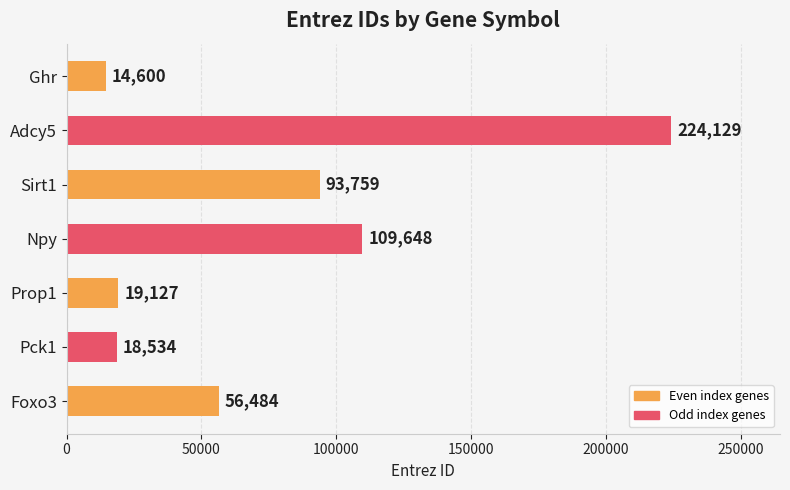

What is the sum of all values?

536281